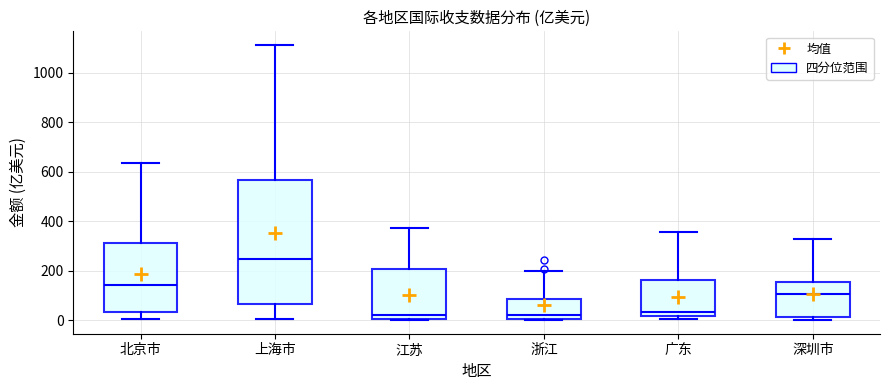

Comparing the boxes themselves (not the whiskers), which one is the tallest?

上海市